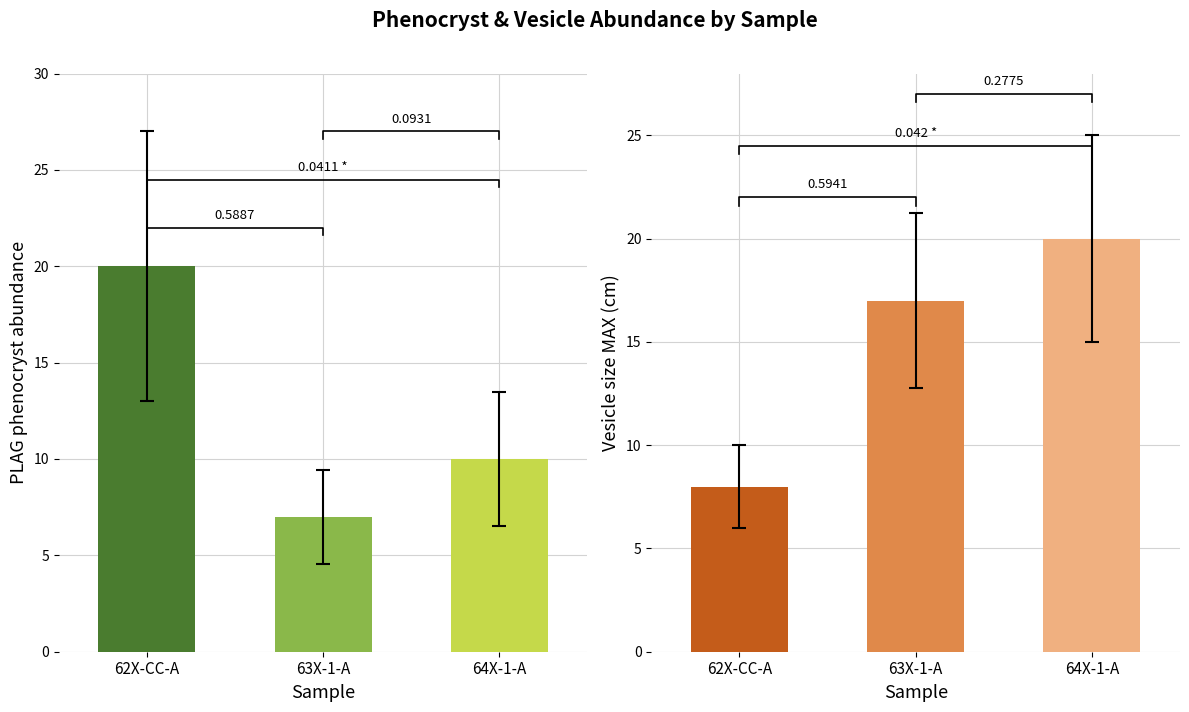

At how many categories does at least one series exceed 9?

3